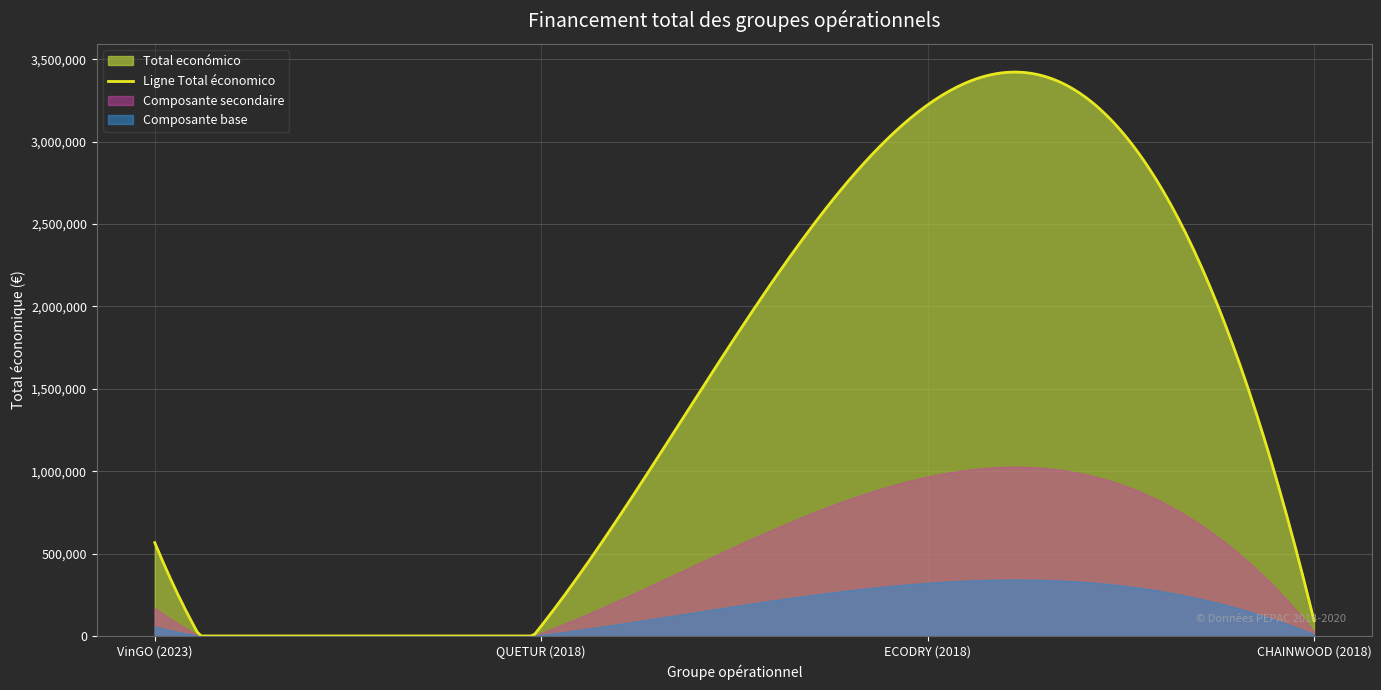

Rank the categories by value from lowest to highest.

2018, 2018, 2023, 2018